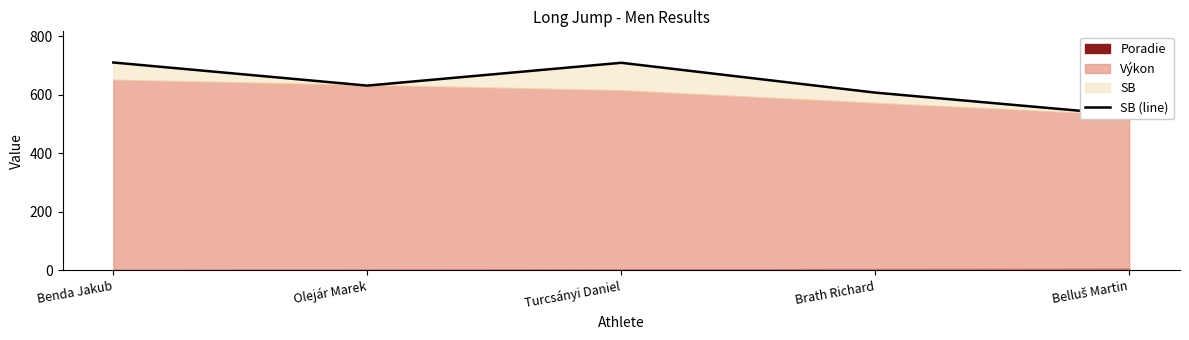

What position from the left is Belluš Martin?

5